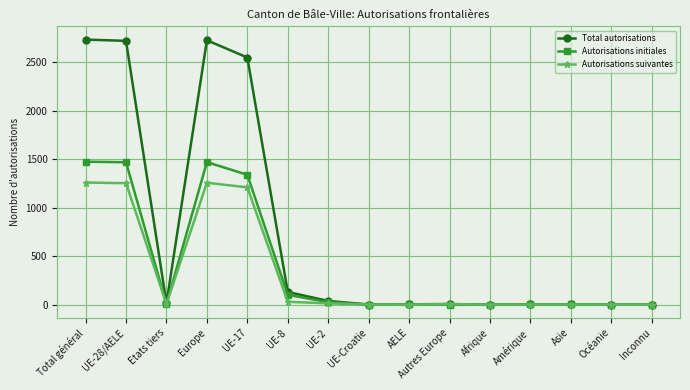

The Autorisations suivantes series shows 1735 at UE-17. True or false?

False